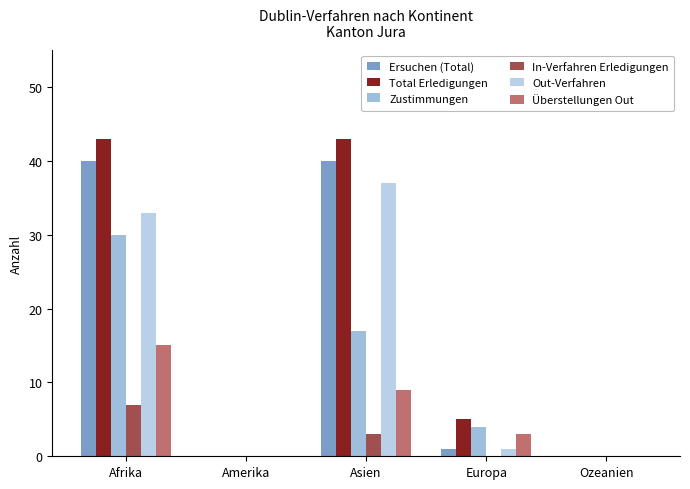

The value of Total Erledigungen at Asien is 43. True or false?

True